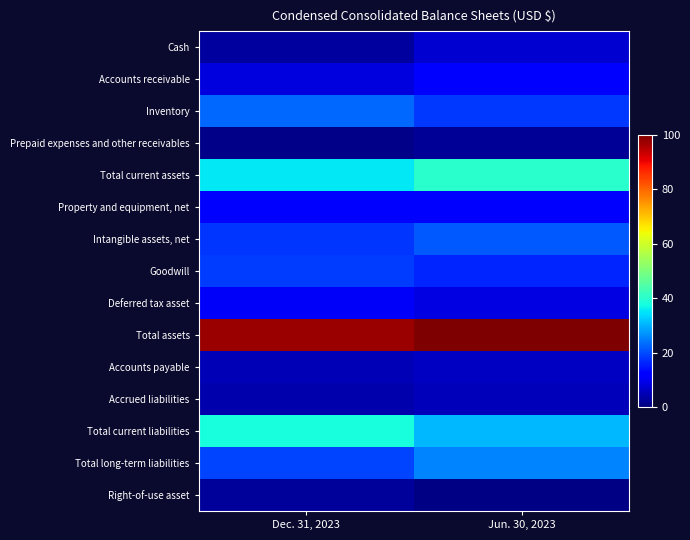

Which label corresponds to the largest value in the chart?

Jun. 30, 2023